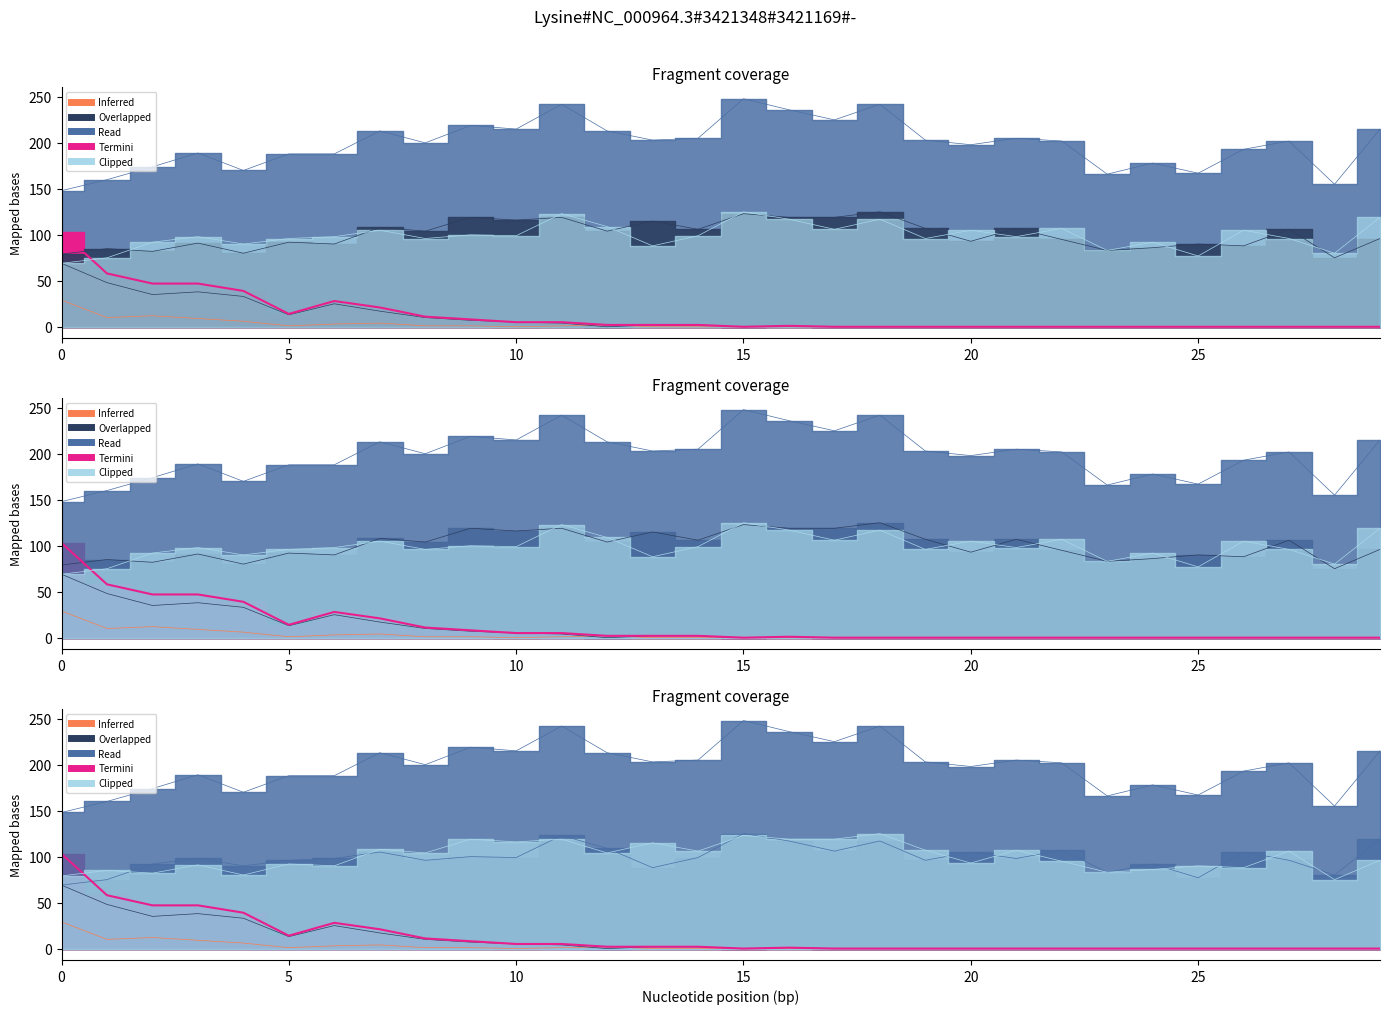

What is the difference between the highest and lowest values at 21?

205